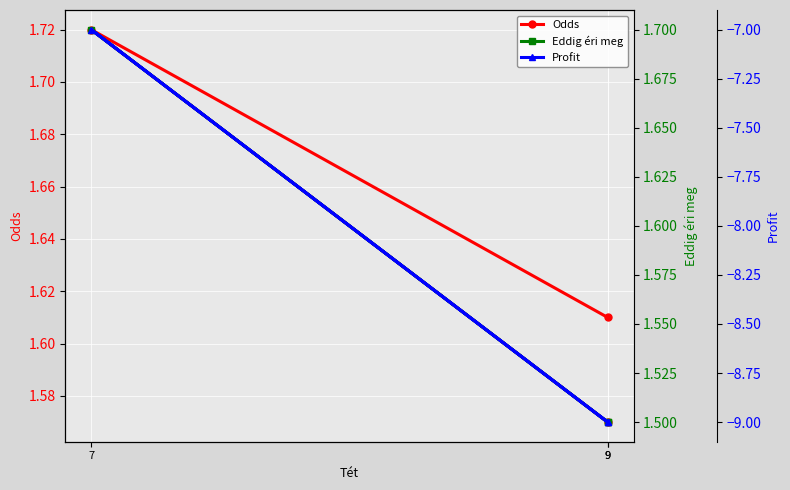

What is the label of the 1st point from the right?

9